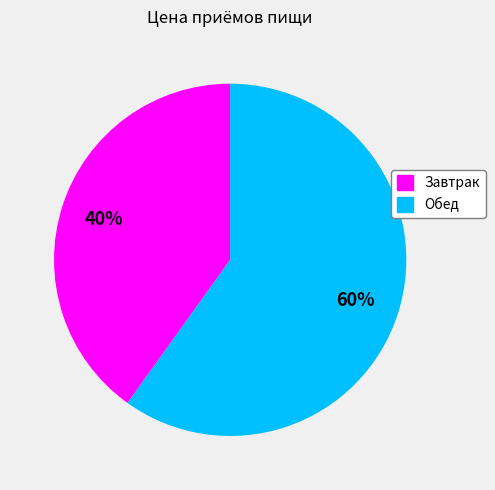

To the nearest percent, what is the combined percentage of Обед and Завтрак?

100%